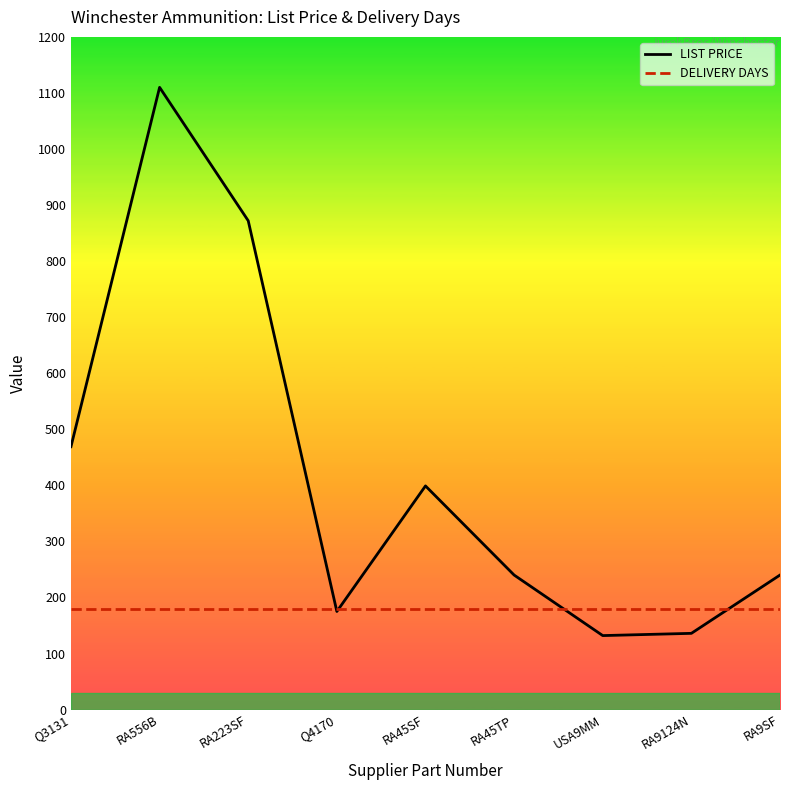

How many lines are shown in the chart?

2